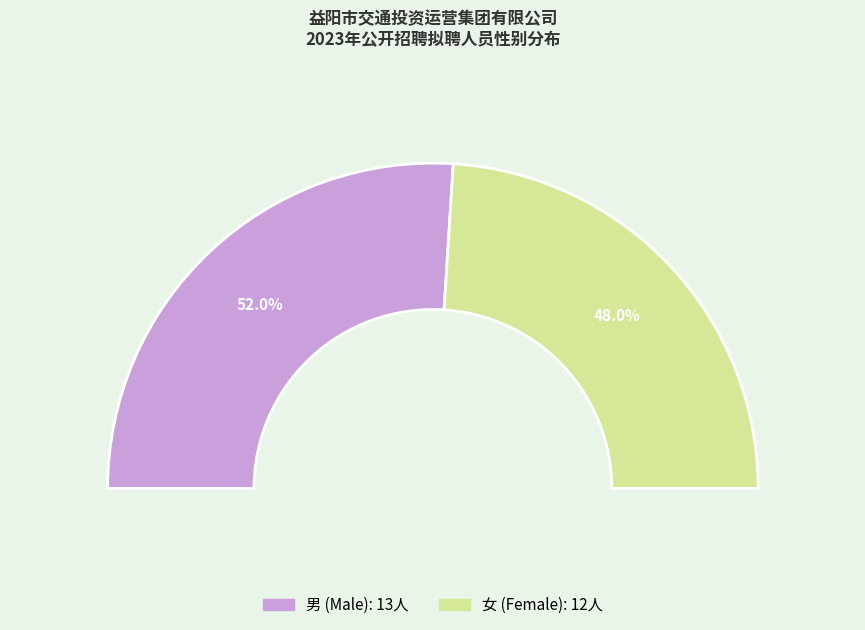

Do 女 and 男 together represent more than half of the pie?

Yes